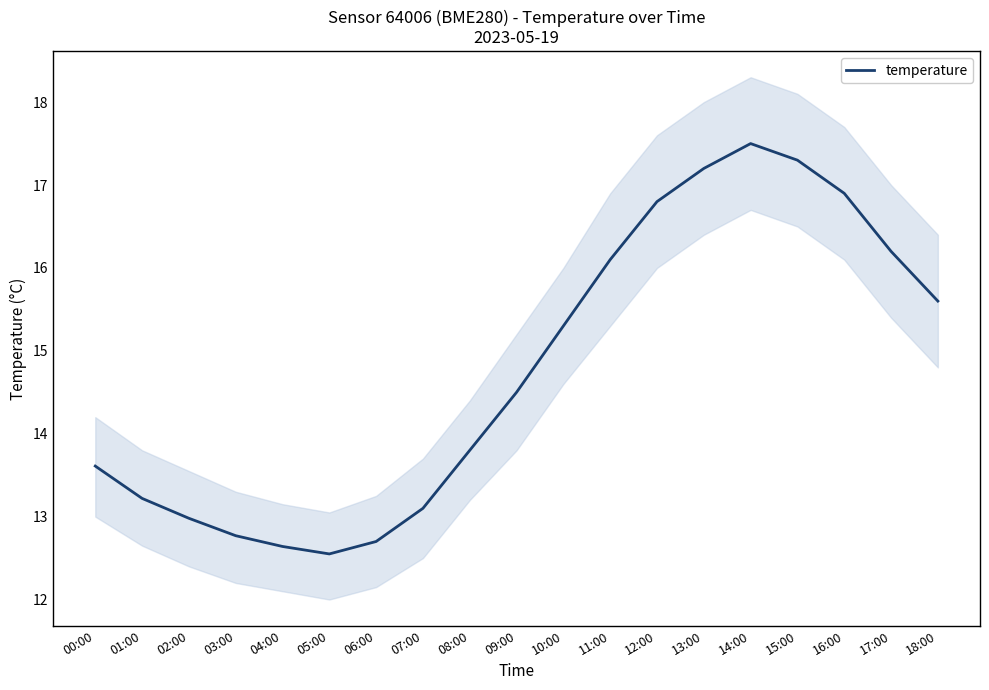

Rank the categories by value from lowest to highest.

05:00, 04:00, 06:00, 03:00, 02:00, 07:00, 01:00, 00:00, 08:00, 09:00, 10:00, 18:00, 11:00, 17:00, 12:00, 16:00, 13:00, 15:00, 14:00